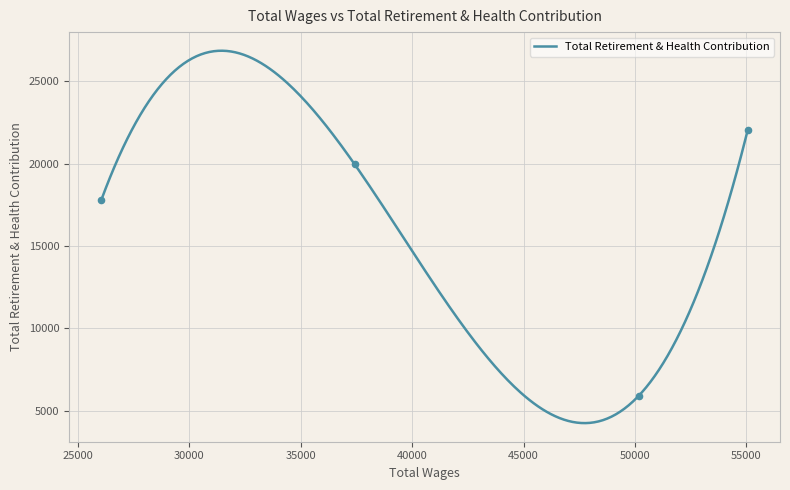

Which has a higher value, 50164.0 or 55056.0?

55056.0